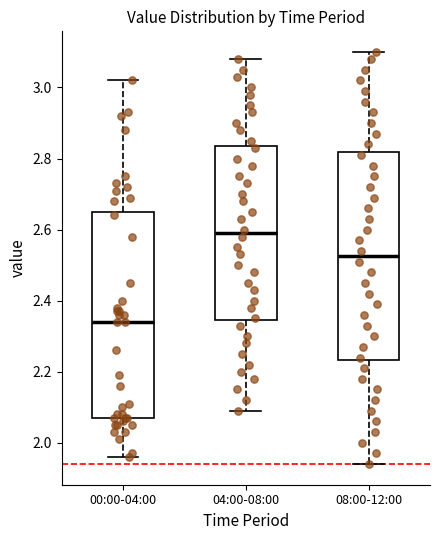

Reading left to right, transcribe this box plot: for each box, give where its median line is, the range the box spans, and where its two whiskers end, as read against the y-axis. The values are not printed on the chart, so give them approximately, as read against the axis.

00:00-04:00: median 2.34, box 2.08 to 2.66, whiskers 1.96 to 3.02
04:00-08:00: median 2.60, box 2.34 to 2.84, whiskers 2.10 to 3.08
08:00-12:00: median 2.52, box 2.24 to 2.82, whiskers 1.94 to 3.10